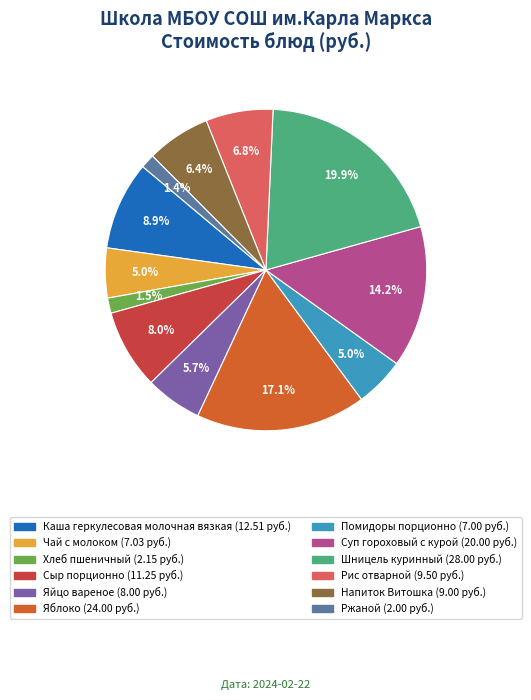

To the nearest percent, what is the difference between the largest and smallest slice percentages?

19%